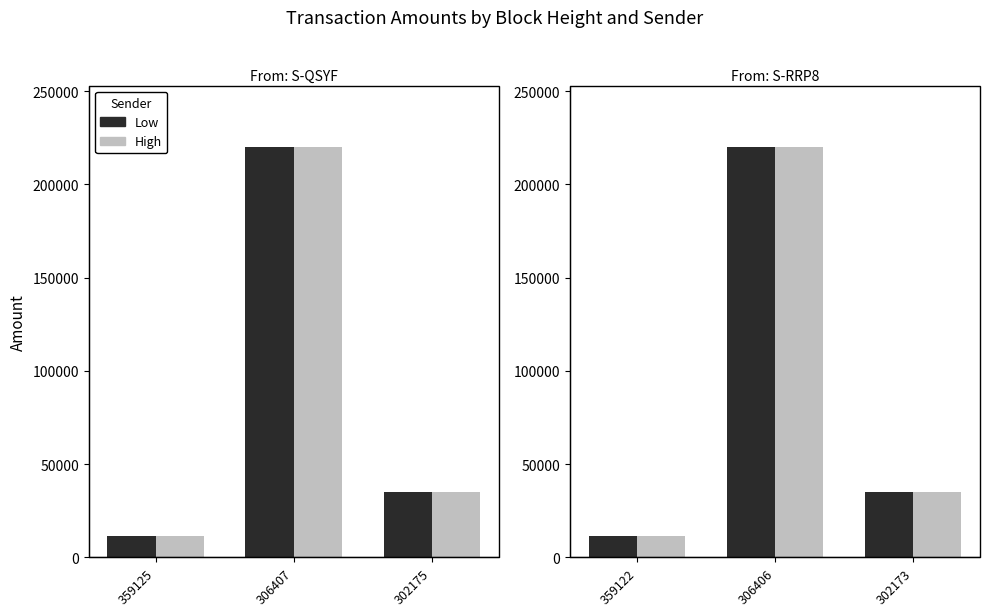

At which category is the sum across all series the highest?

306407